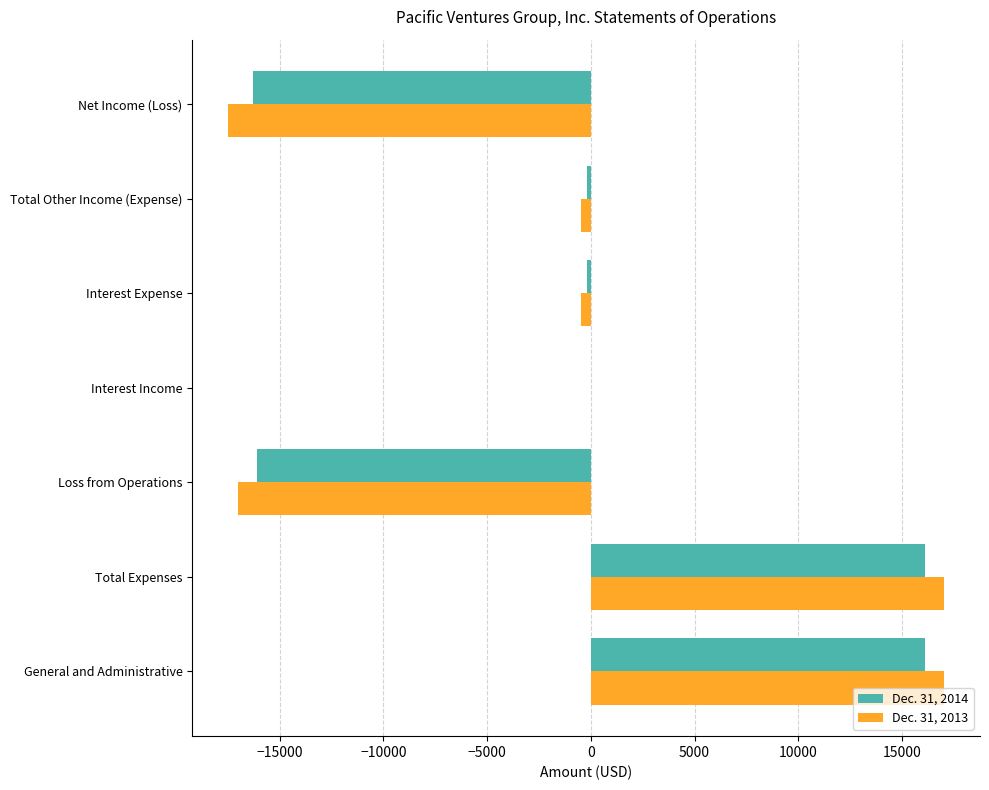

Is it true that Dec. 31, 2013 equals -26602 at Loss from Operations?

False